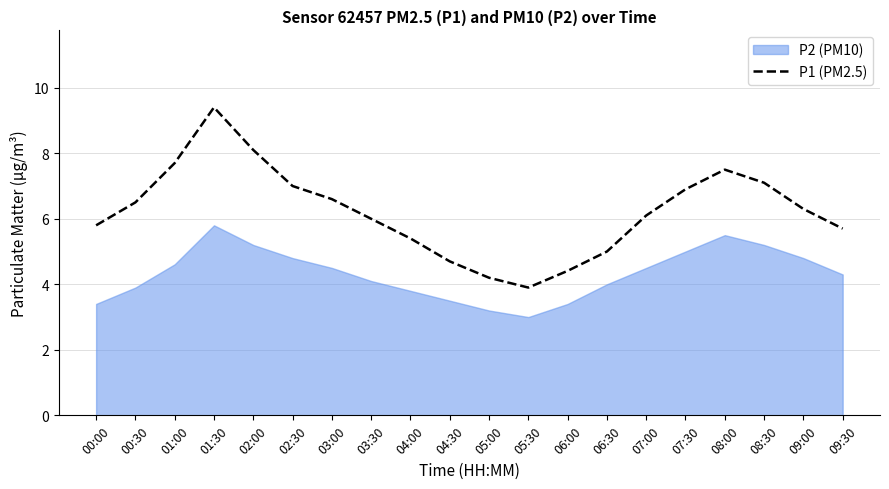

The value of P1 (PM2.5) at 08:30 is 7.1. True or false?

True